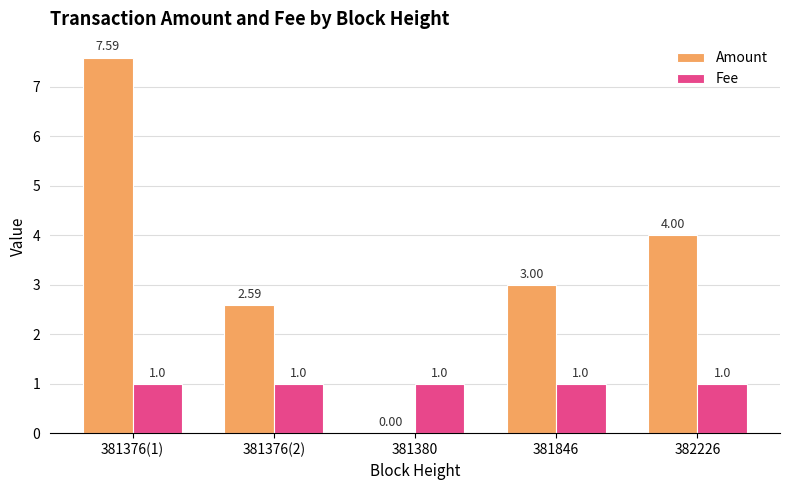

Which series has the largest range (max minus min)?

Amount